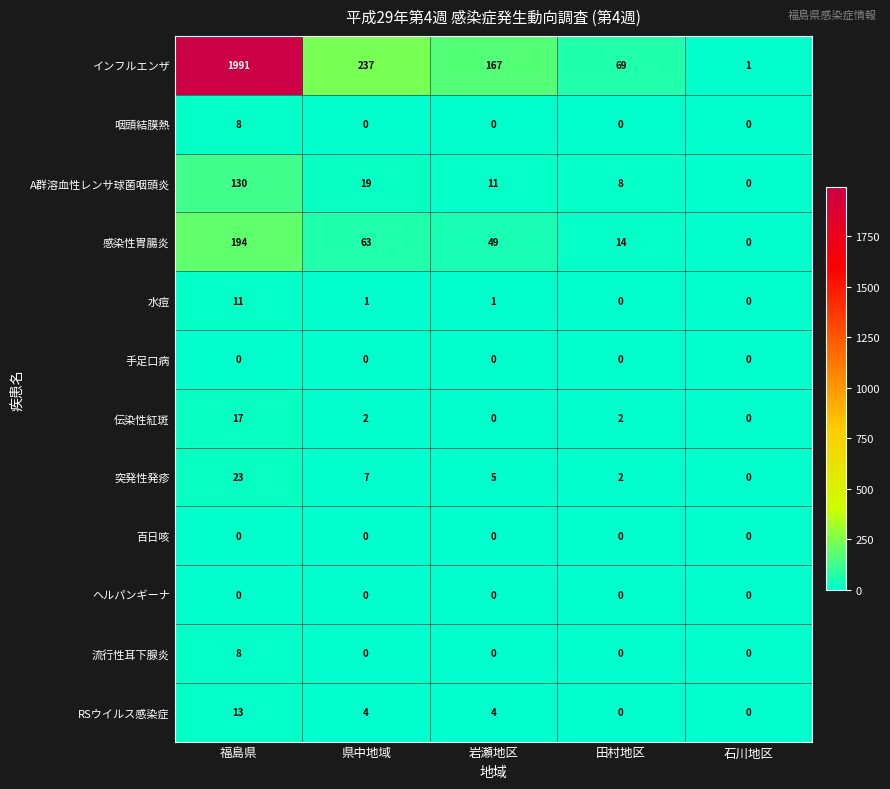

What is the average value of the インフルエンザ series?

493